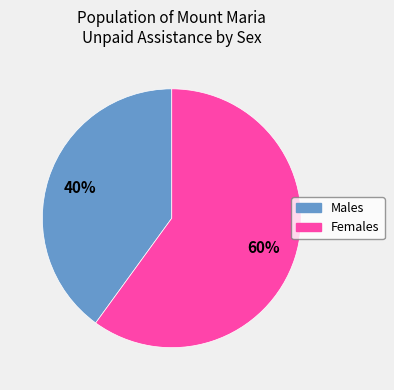

Is it true that Females is 67% of the pie?

False